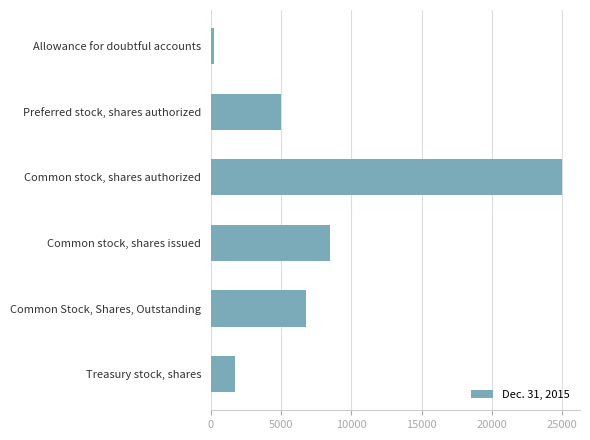

Between Common stock, shares issued and Allowance for doubtful accounts, which is larger?

Common stock, shares issued